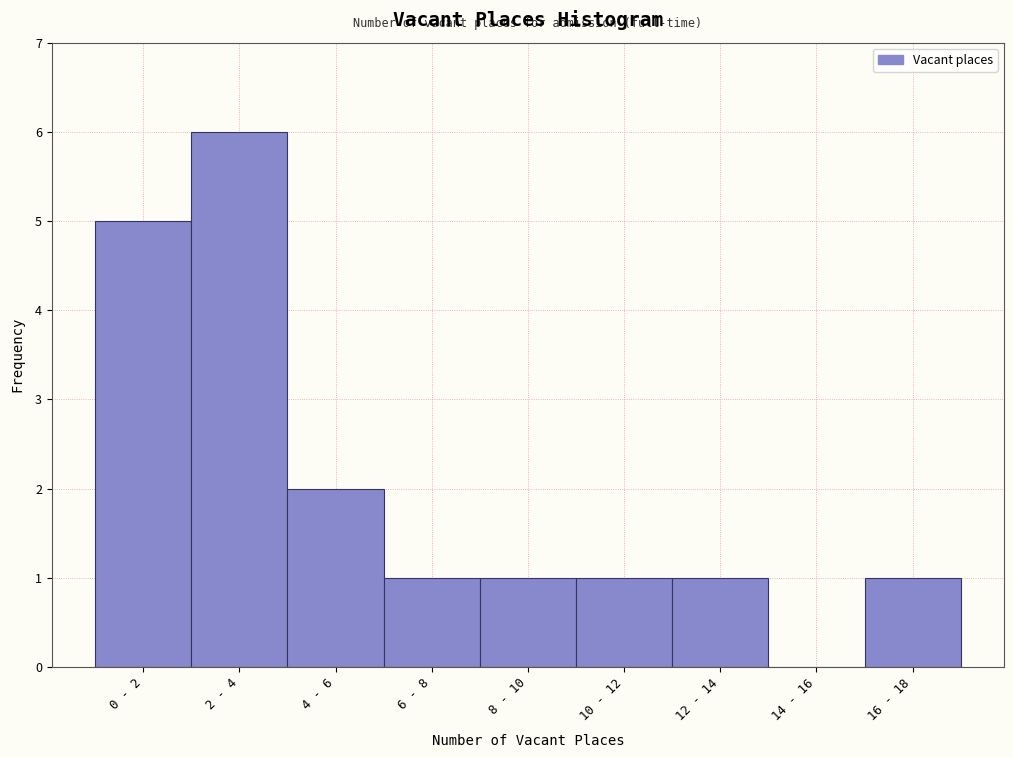

Reading left to right, transcribe all the data shown in this chart.

0 - 2=5	2 - 4=6	4 - 6=2	6 - 8=1	8 - 10=1	10 - 12=1	12 - 14=1	14 - 16=0	16 - 18=1